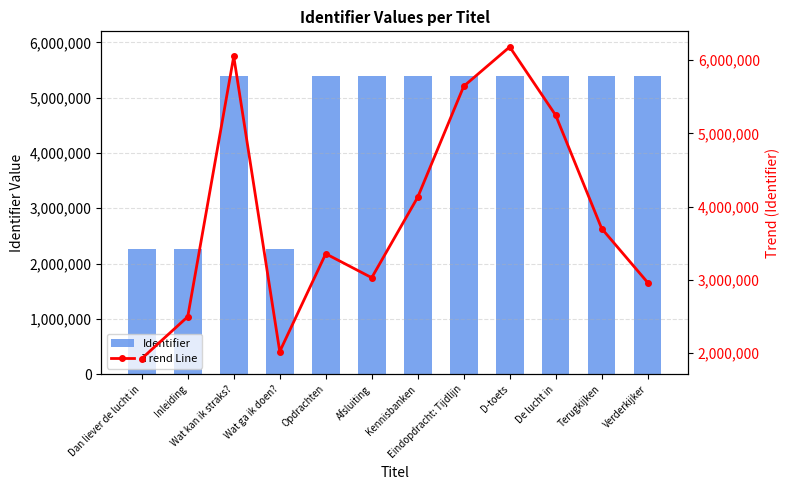

How many values in the Identifier series exceed 5390091?

5